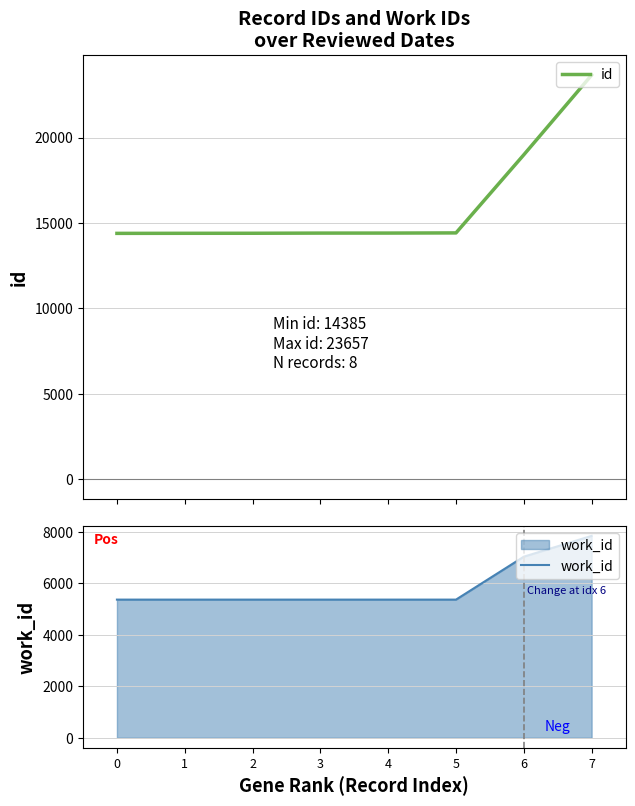

At how many categories does at least one series exceed 6619?

8